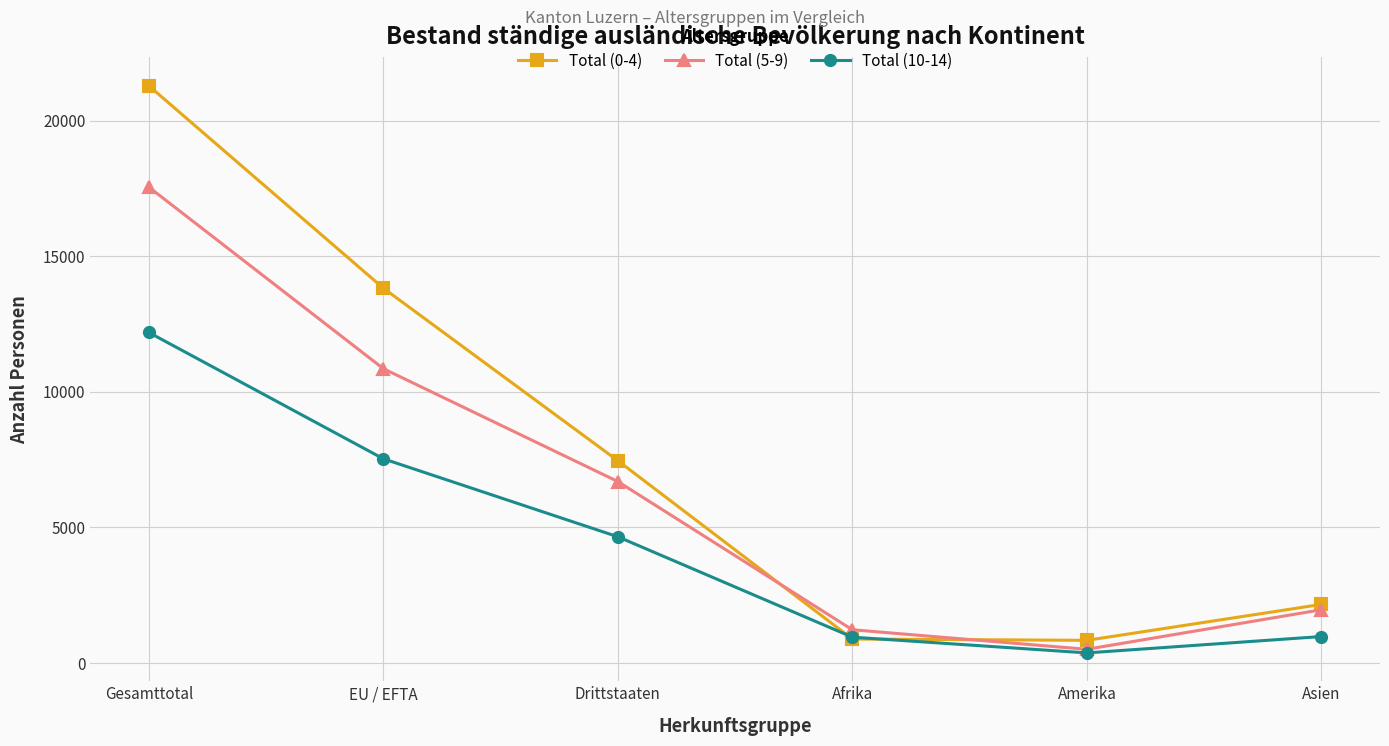

What is the difference between the maximum and minimum values in the Total (5-9) series?

17040